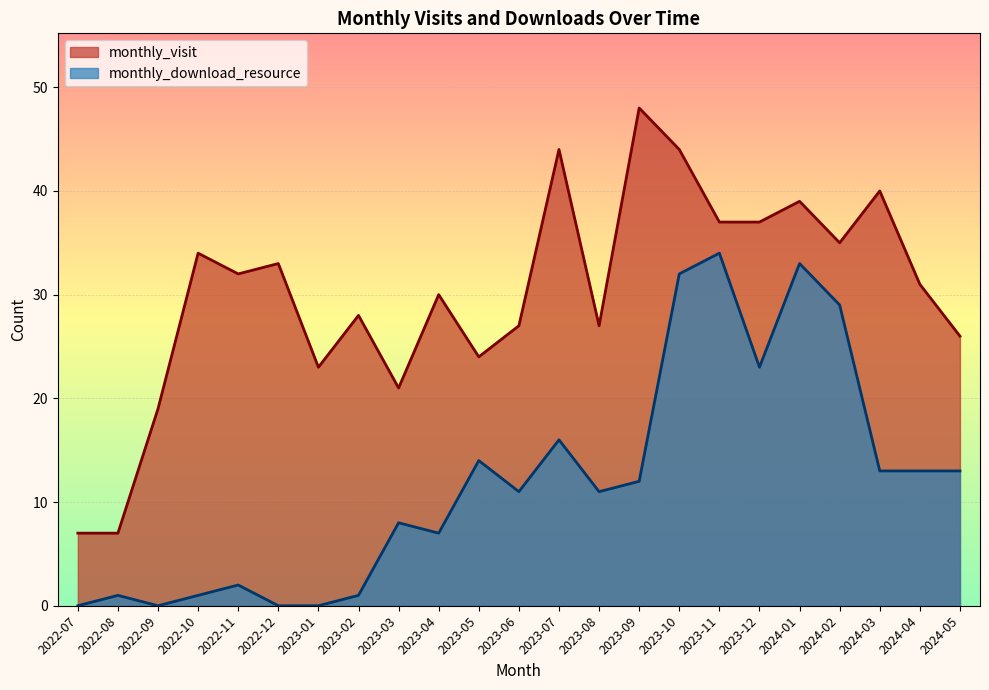

What is the label of the 9th point from the right?

2023-09